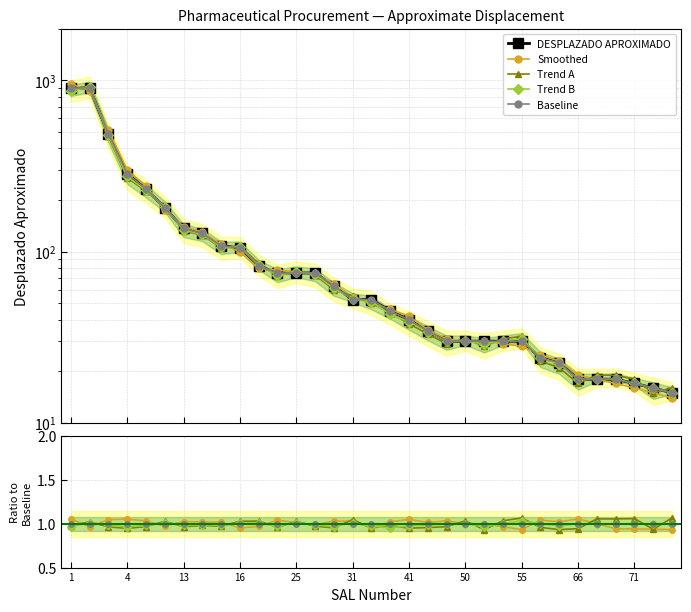

True or false: Trend B and Trend A intersect in this chart.

True